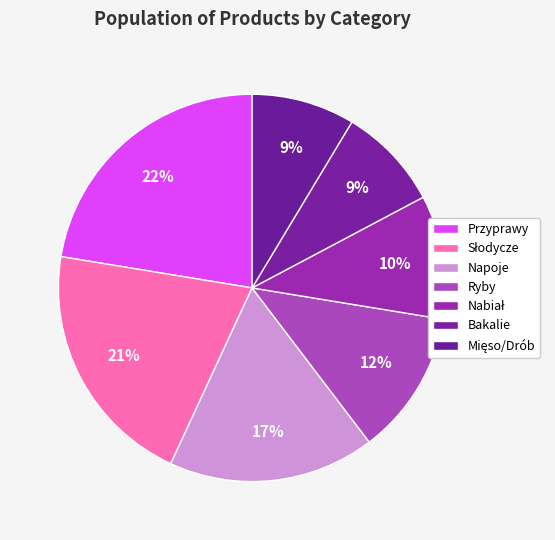

How many slices are in this pie chart?

7